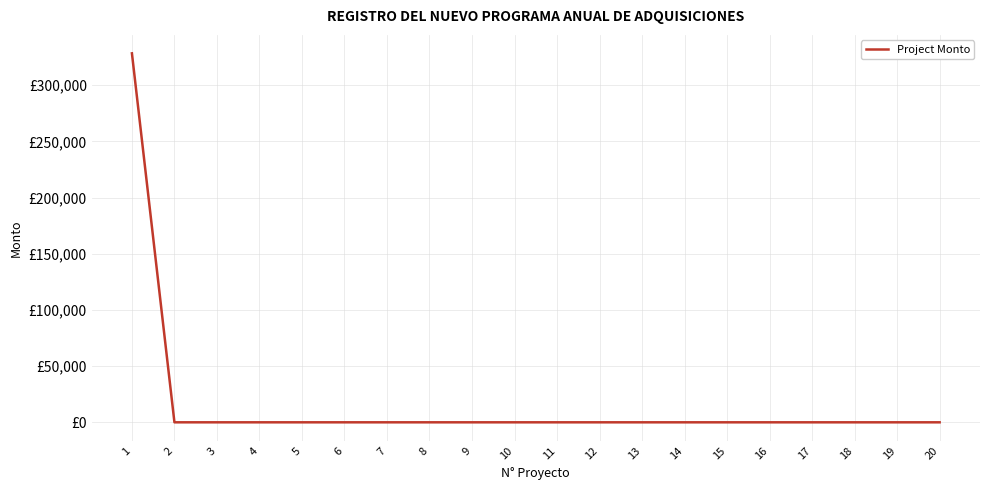

Rank the categories by value from lowest to highest.

2, 3, 4, 5, 6, 7, 8, 9, 10, 11, 12, 13, 14, 15, 16, 17, 18, 19, 20, 1